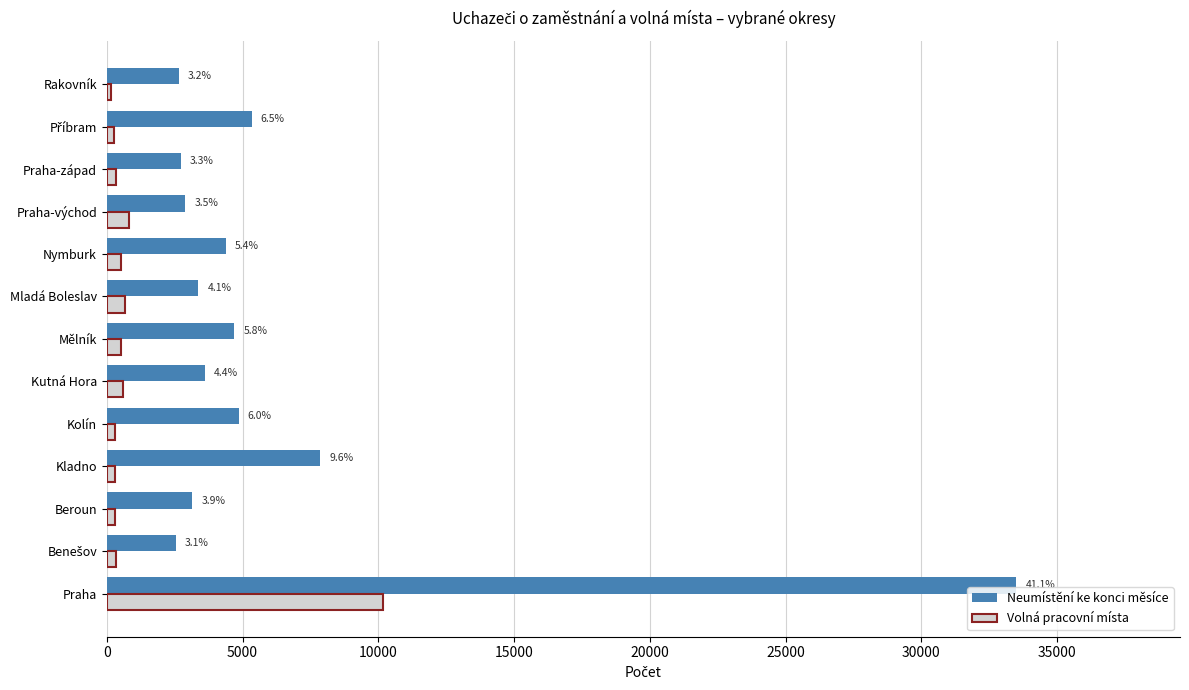

What is the minimum value for Volná pracovní místa?

147